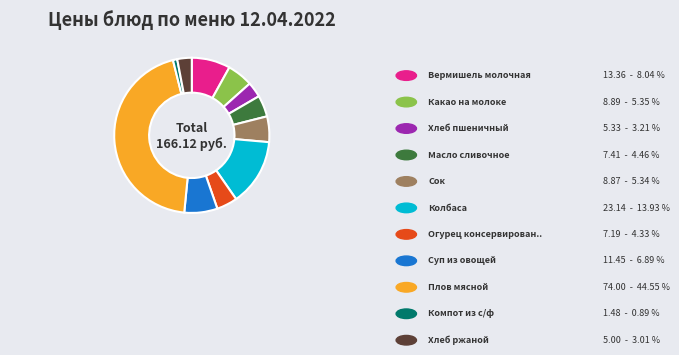

Is there any slice that represents more than half of the pie?

No